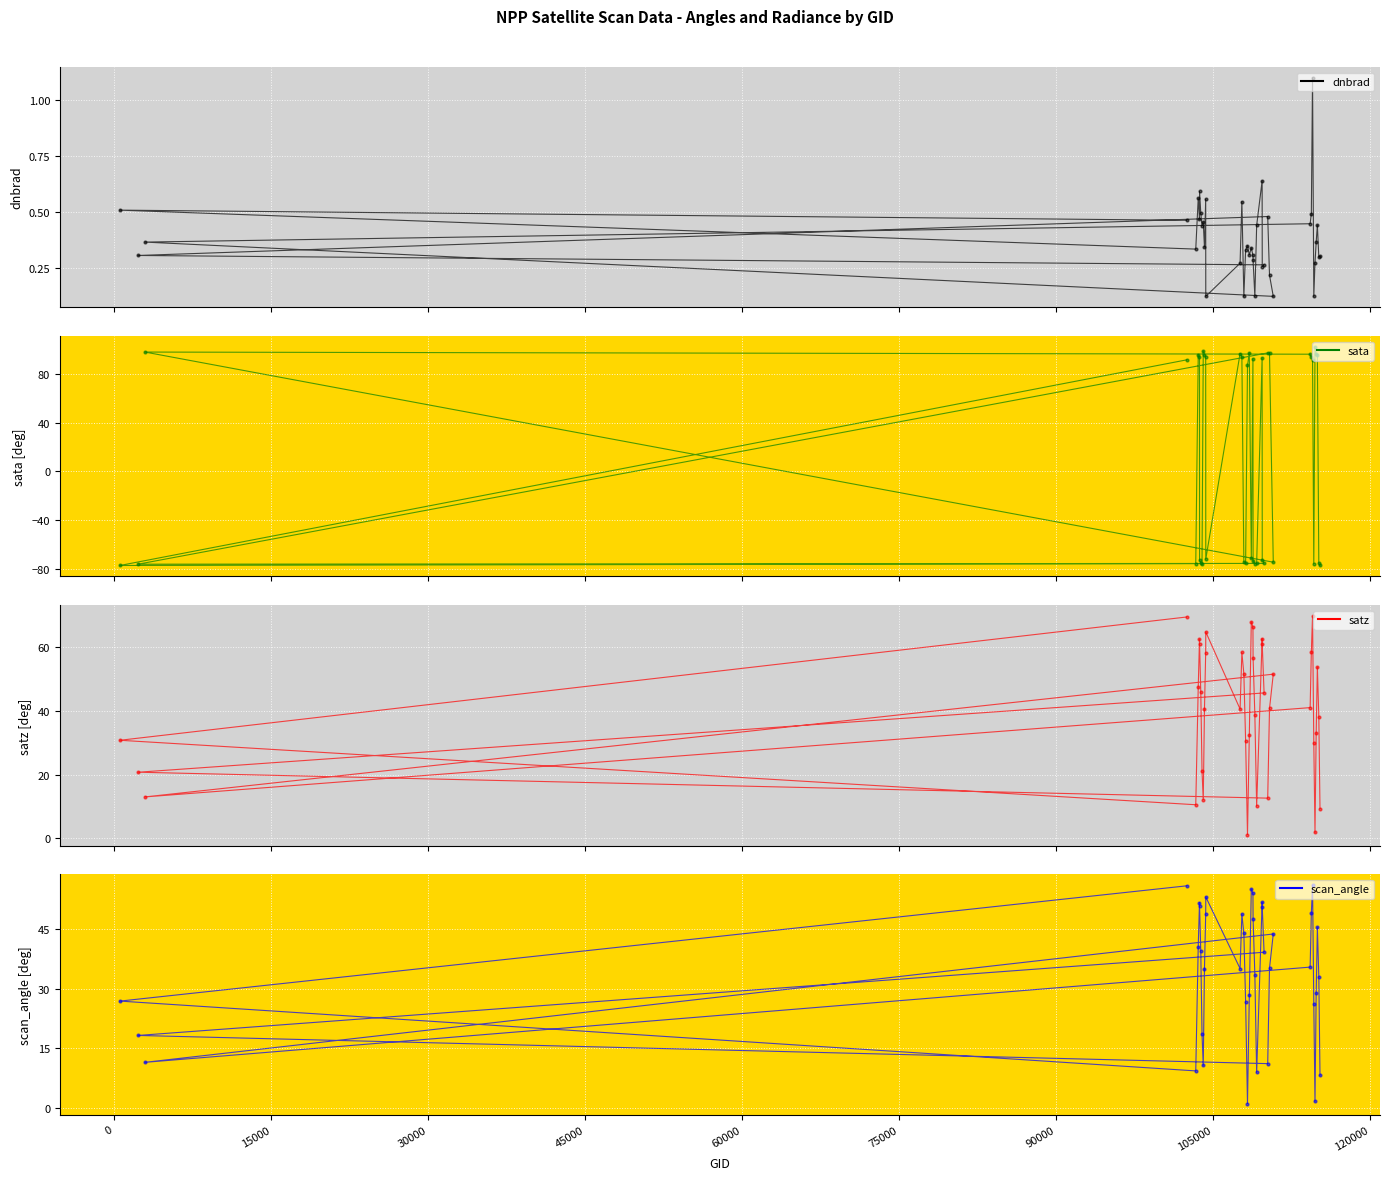

Which series reaches the maximum Y coordinate?

sata